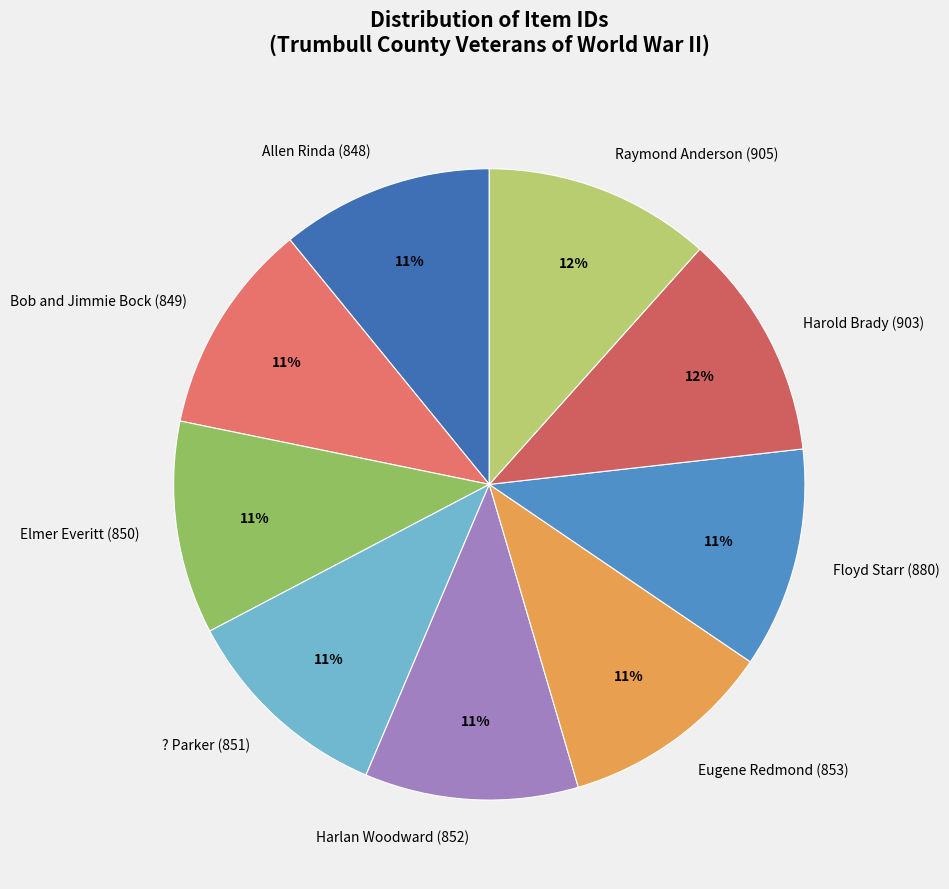

To the nearest percent, what is the difference between the largest and smallest slice percentages?

1%